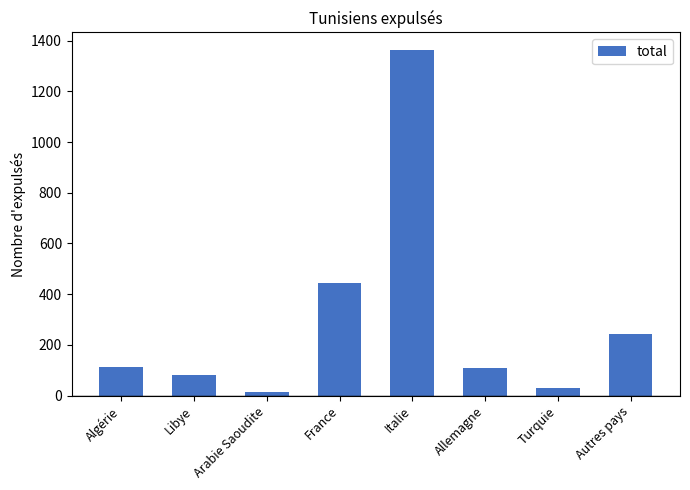

Which label corresponds to the largest value in the chart?

Italie